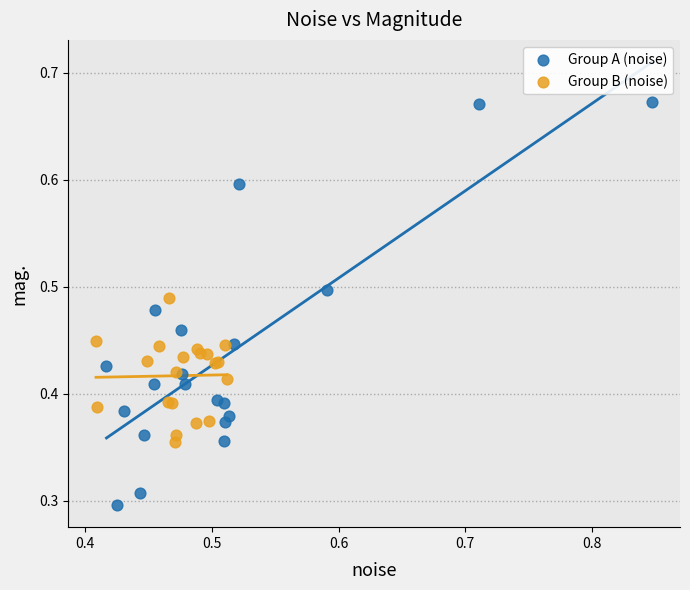

Which series reaches the minimum Y coordinate?

Group A (noise)